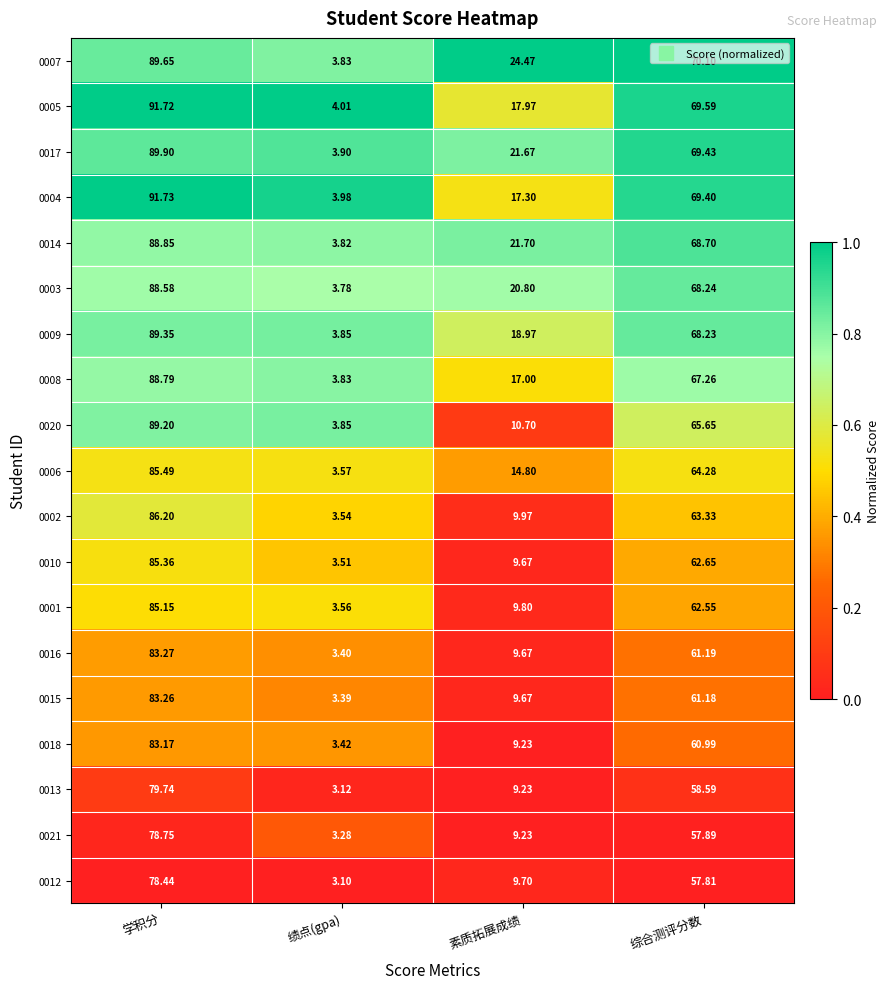

Where is 0017 nearest to the value 46?

综合测评分数